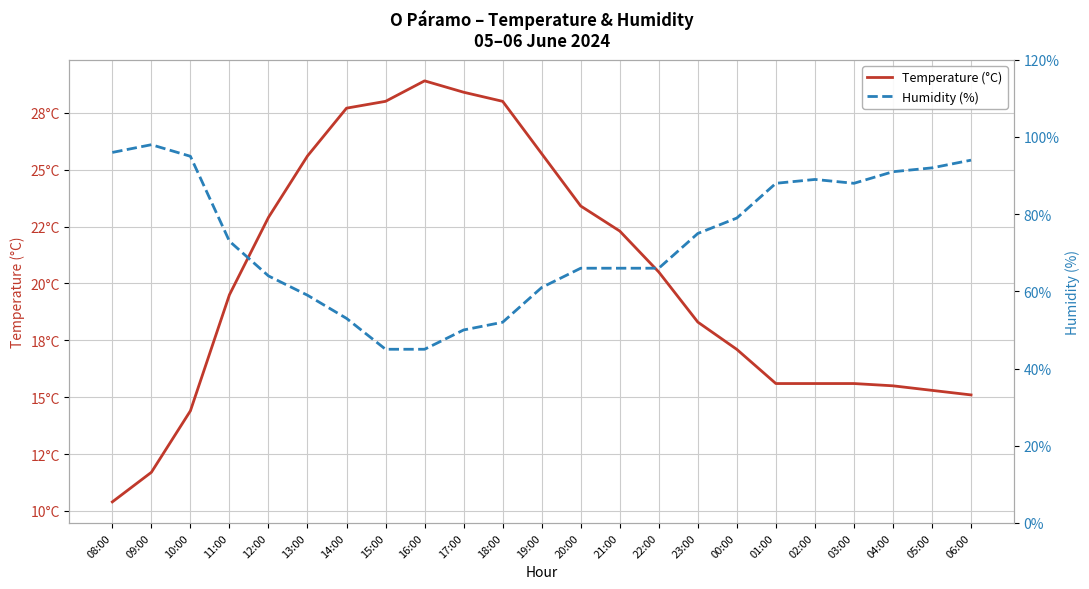

Reading left to right, list all the values displayed in this chart.

Temperature (°C): 08:00=10.4	09:00=11.7	10:00=14.4	11:00=19.5	12:00=22.9	13:00=25.6	14:00=27.7	15:00=28.0	16:00=28.9	17:00=28.4	18:00=28.0	19:00=25.7	20:00=23.4	21:00=22.3	22:00=20.5	23:00=18.3	00:00=17.1	01:00=15.6	02:00=15.6	03:00=15.6	04:00=15.5	05:00=15.3	06:00=15.1
Humidity (%): 08:00=96.0	09:00=98.0	10:00=95.0	11:00=73.0	12:00=64.0	13:00=59.0	14:00=53.0	15:00=45.0	16:00=45.0	17:00=50.0	18:00=52.0	19:00=61.0	20:00=66.0	21:00=66.0	22:00=66.0	23:00=75.0	00:00=79.0	01:00=88.0	02:00=89.0	03:00=88.0	04:00=91.0	05:00=92.0	06:00=94.0